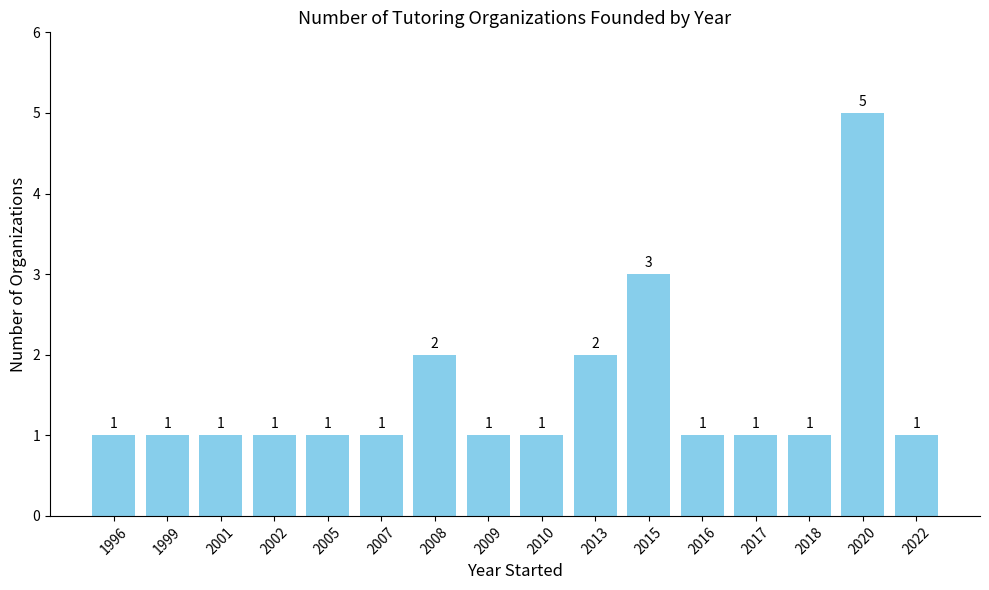

What is the value of the 9th bar from the left?

1